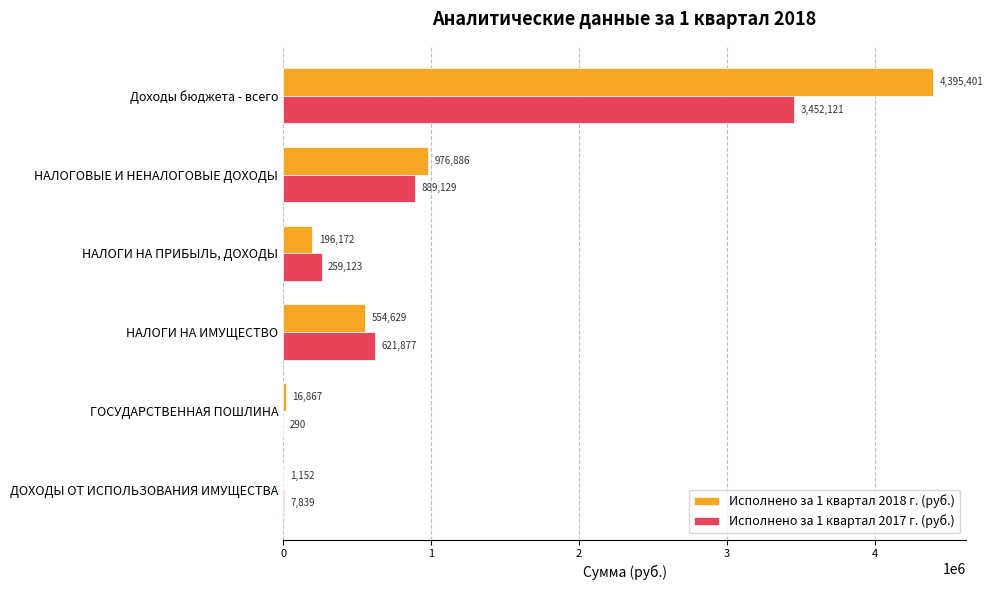

Is the value of Исполнено за 1 квартал 2017 г. (руб.) at Доходы бюджета - всего greater than the value of Исполнено за 1 квартал 2018 г. (руб.) at ГОСУДАРСТВЕННАЯ ПОШЛИНА?

Yes